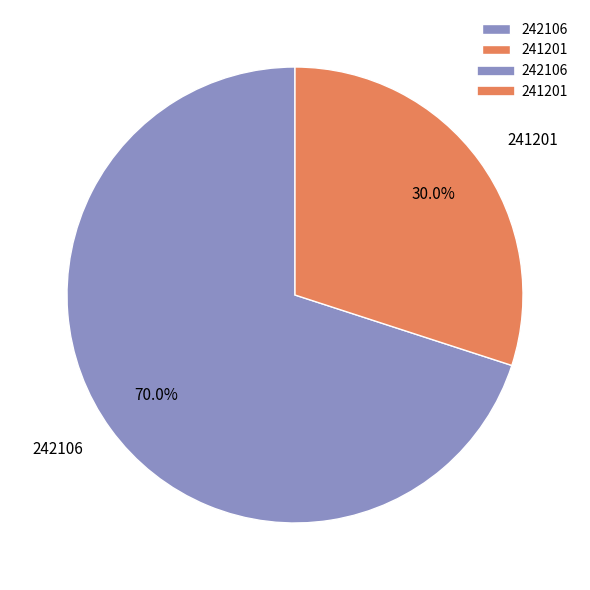

What is the total percentage of 242106 and 241201?

100.0%